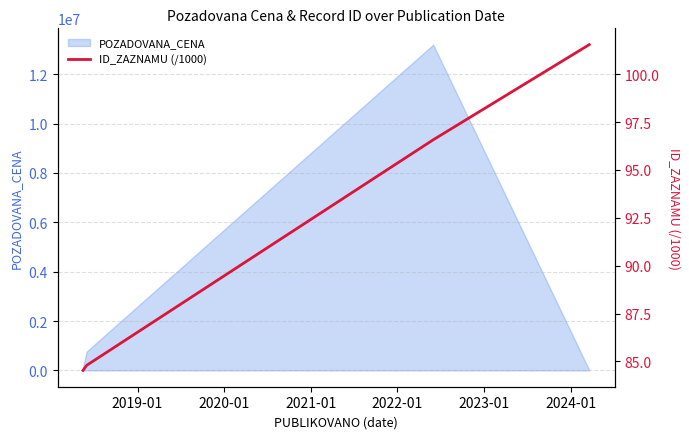

In POZADOVANA_CENA, how many points are higher than both neighbors (excluding endpoints)?

1